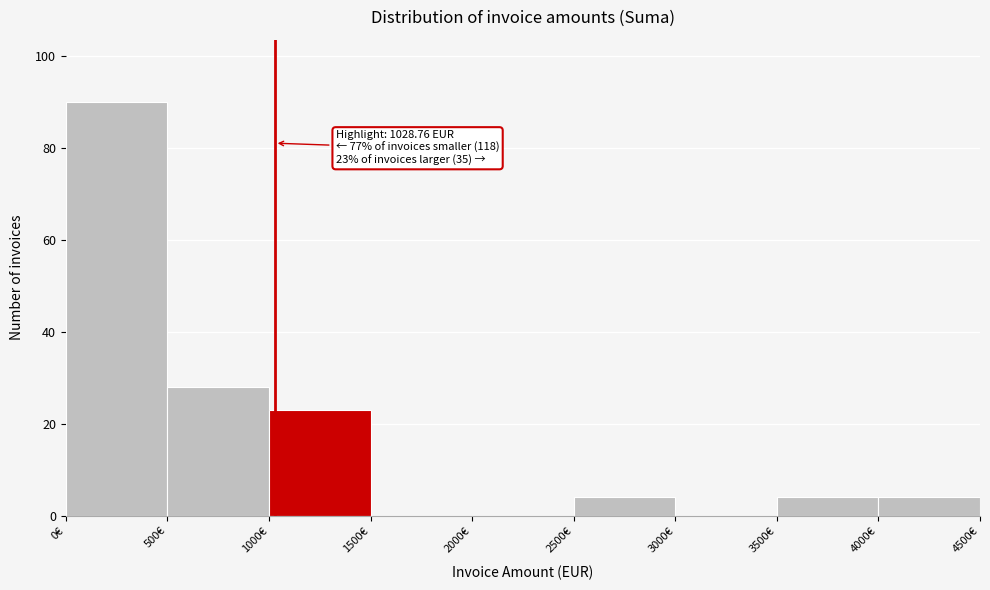

Which range on the x-axis has the tallest bar?

0 to 500